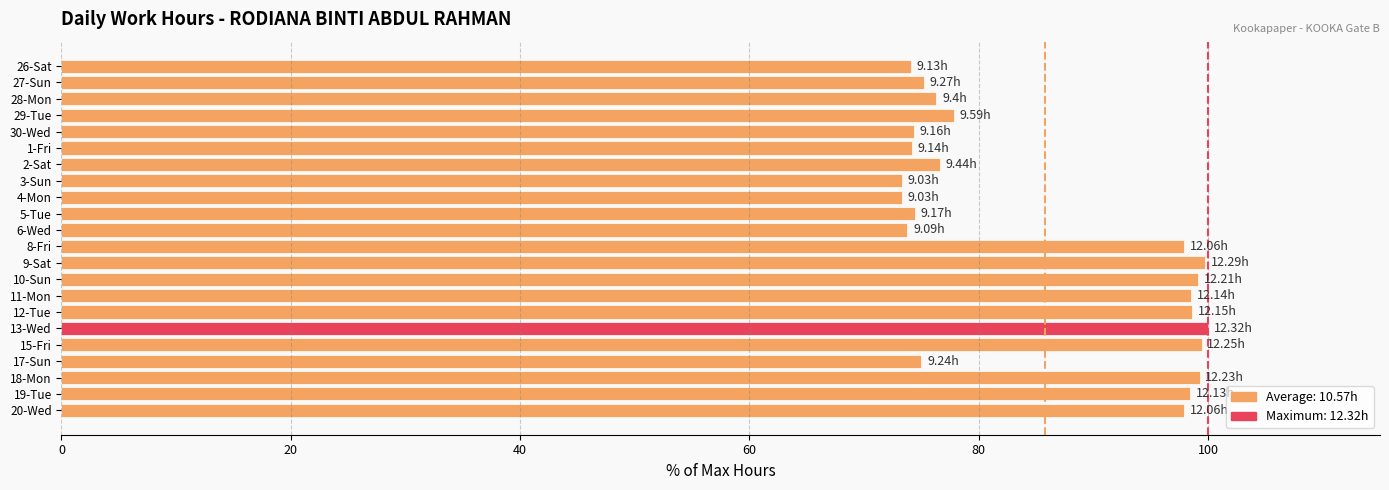

What is the difference between the maximum and minimum values?

26.7